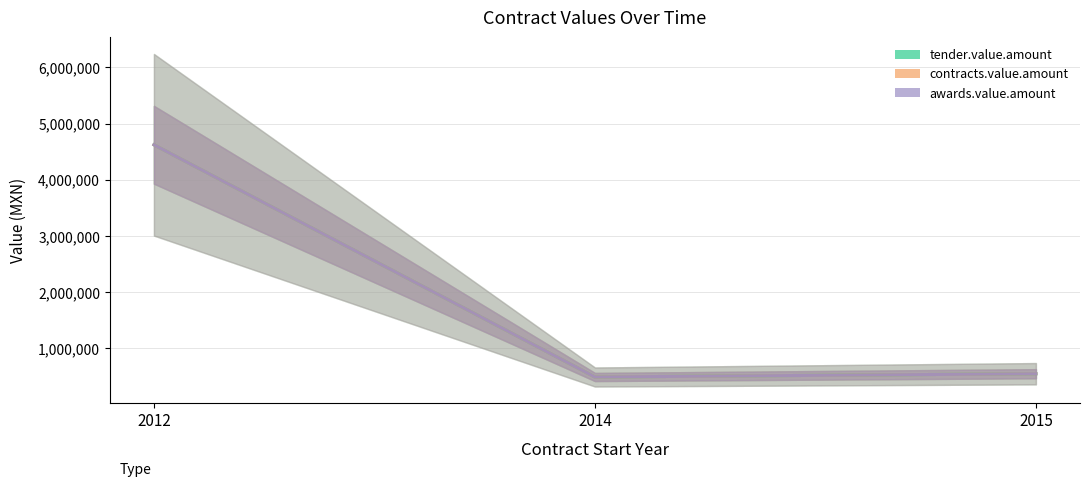

At which category is the sum across all series the highest?

2012